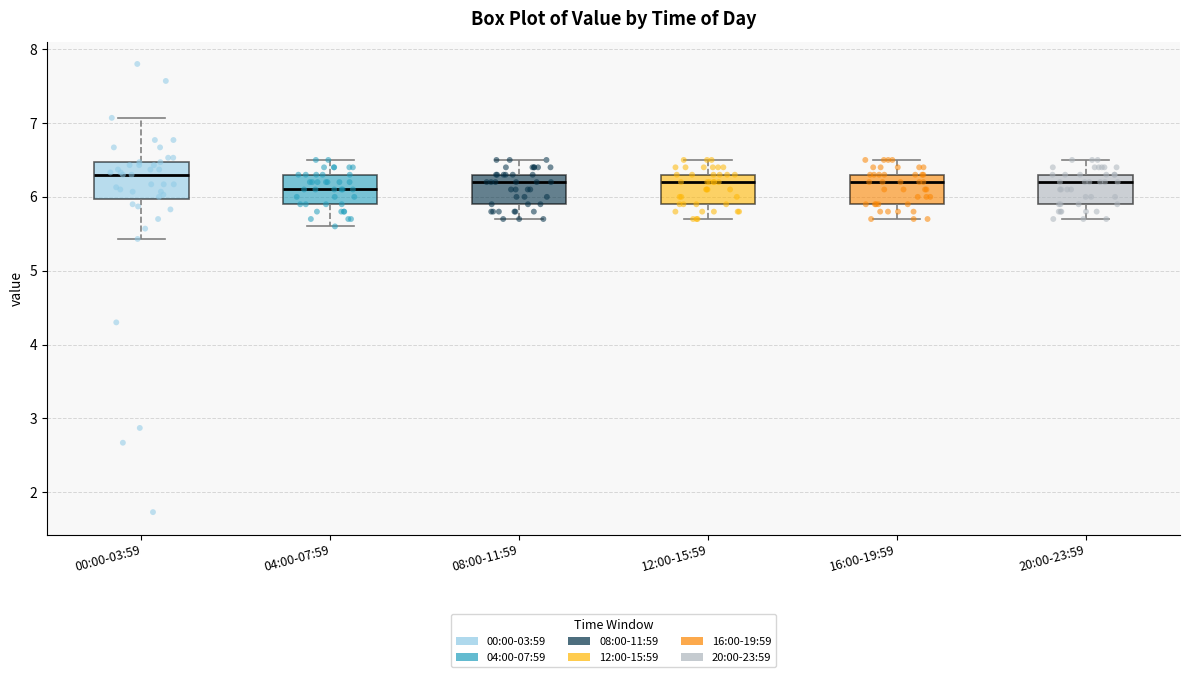

Where does the median line of the box for 20:00-23:59 sit on the y-axis? The values are not printed on the chart, so give them approximately, as read against the axis.

6.2